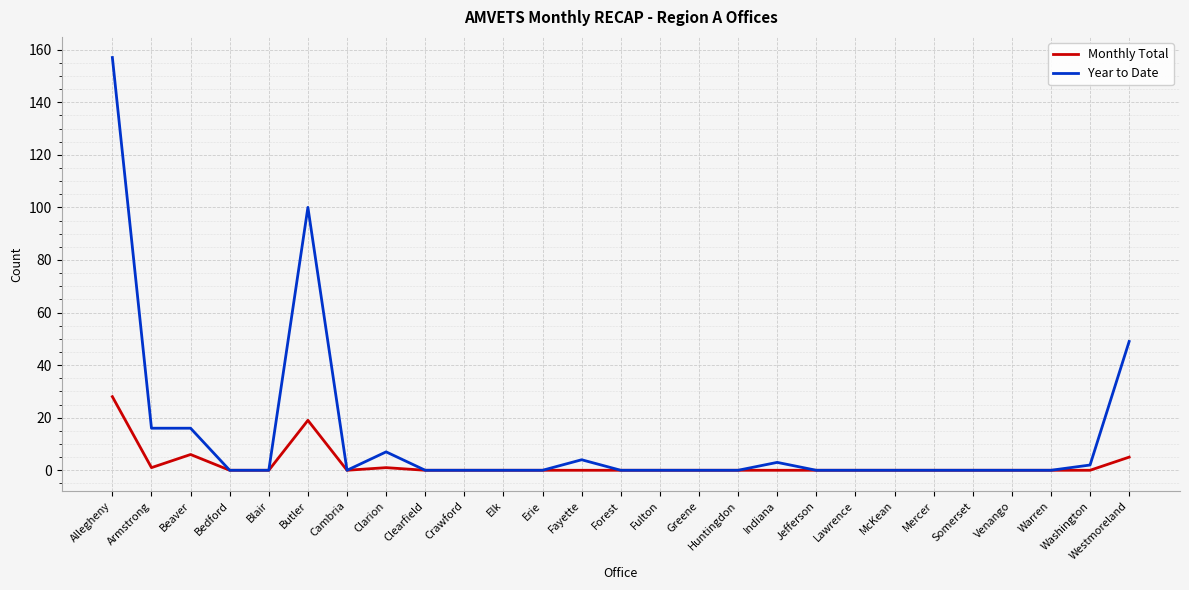

At which category does the chart reach its peak across all series?

Allegheny